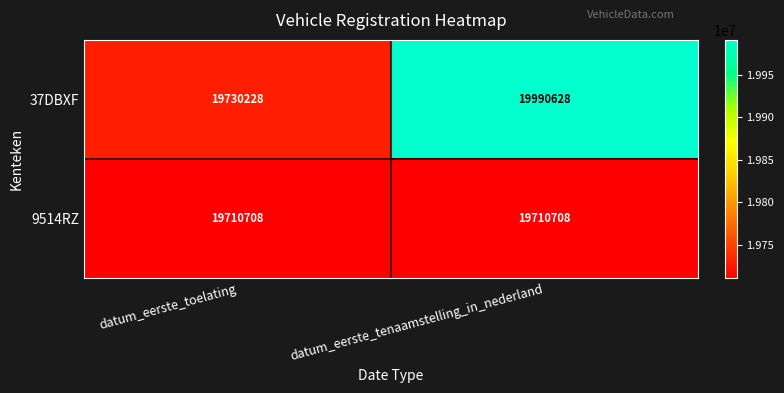

What is the difference between the highest and lowest values at datum_eerste_toelating?

19520